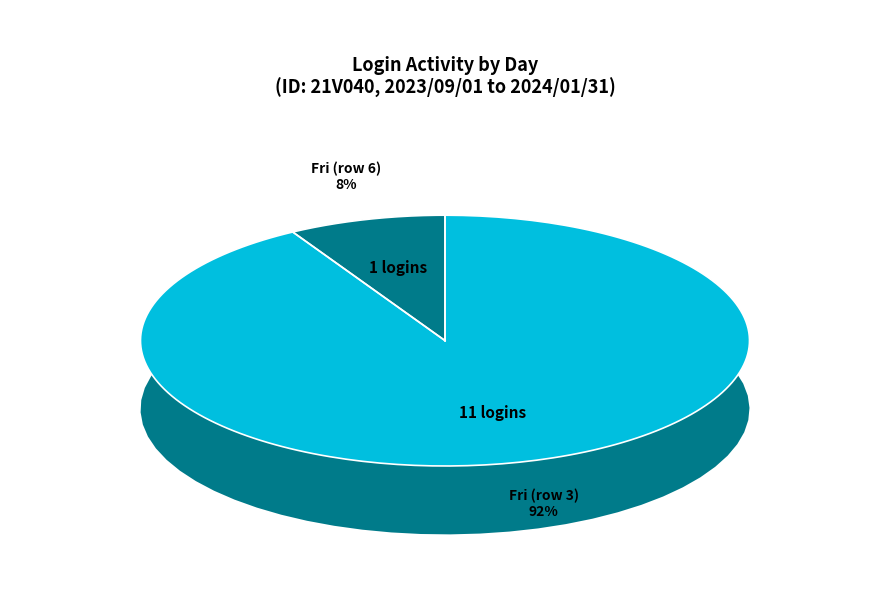

The Fri (row 6) slice represents 3% of the pie. True or false?

False